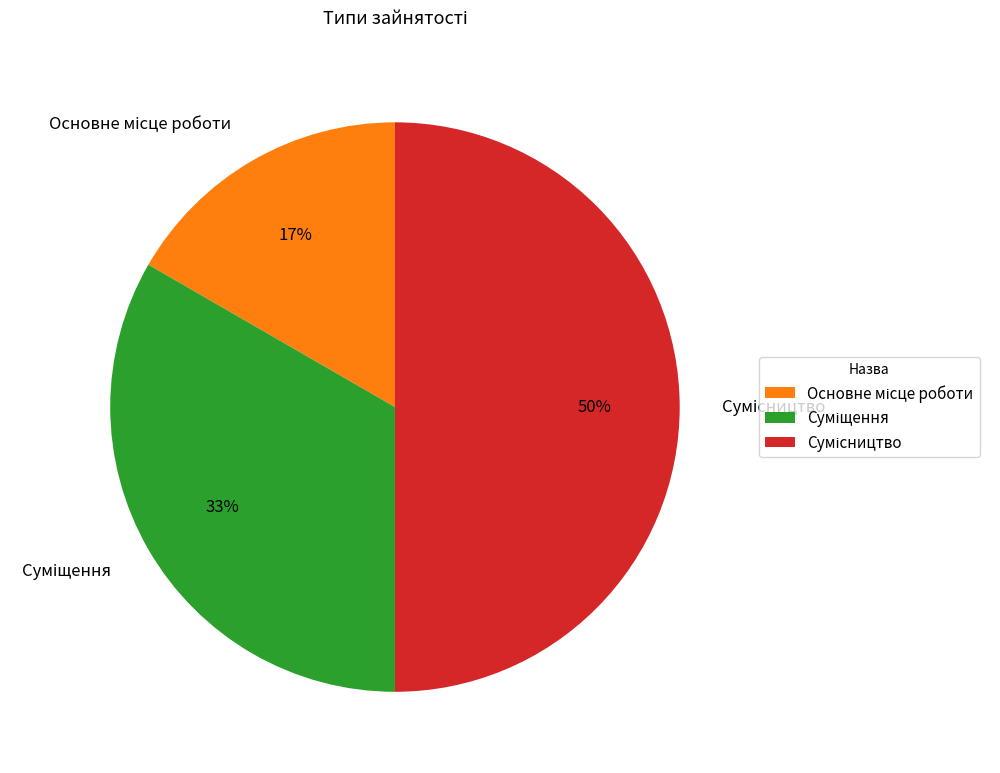

How many segments does this pie chart have?

3